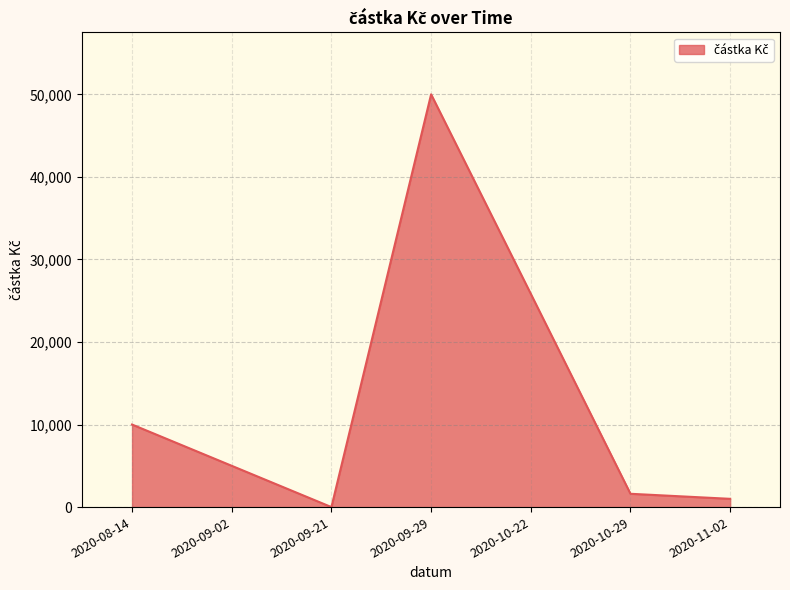

List the labels in order of value, smallest first.

2020-09-21, 2020-11-02, 2020-10-29, 2020-09-02, 2020-08-14, 2020-10-22, 2020-09-29